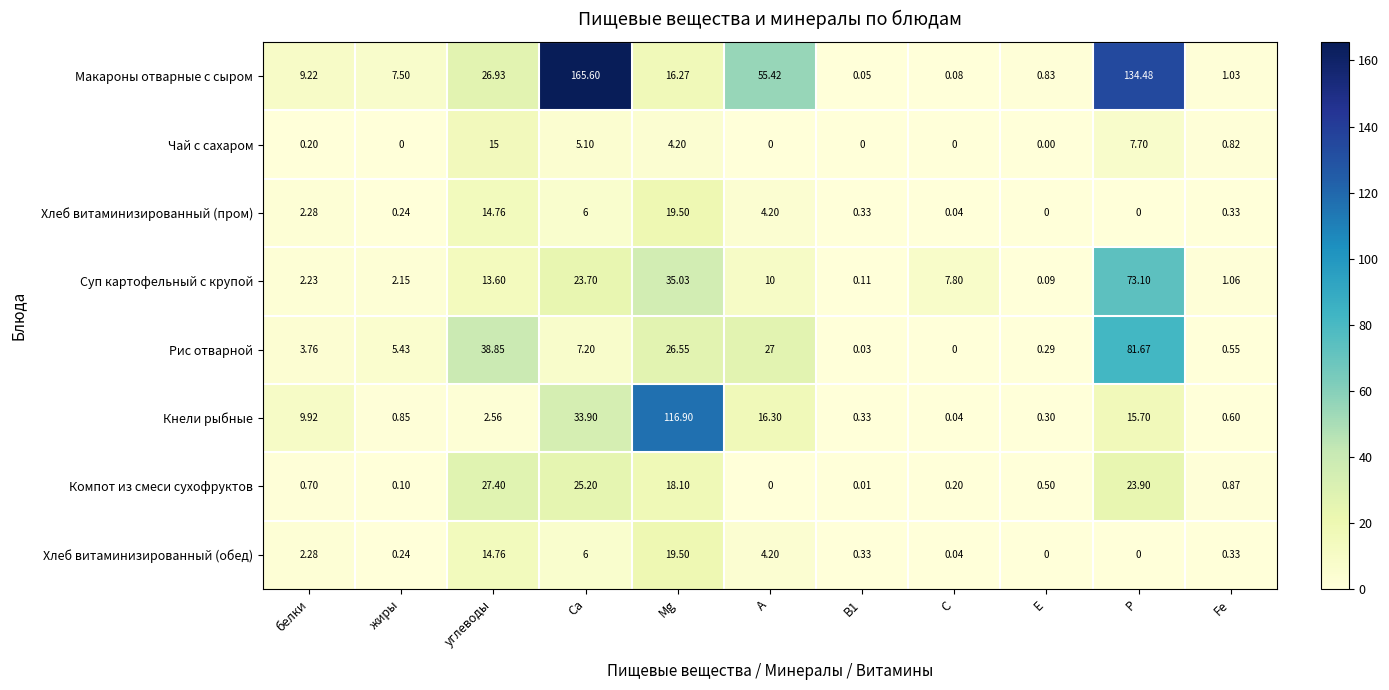

How many distinct data groups are displayed?

8